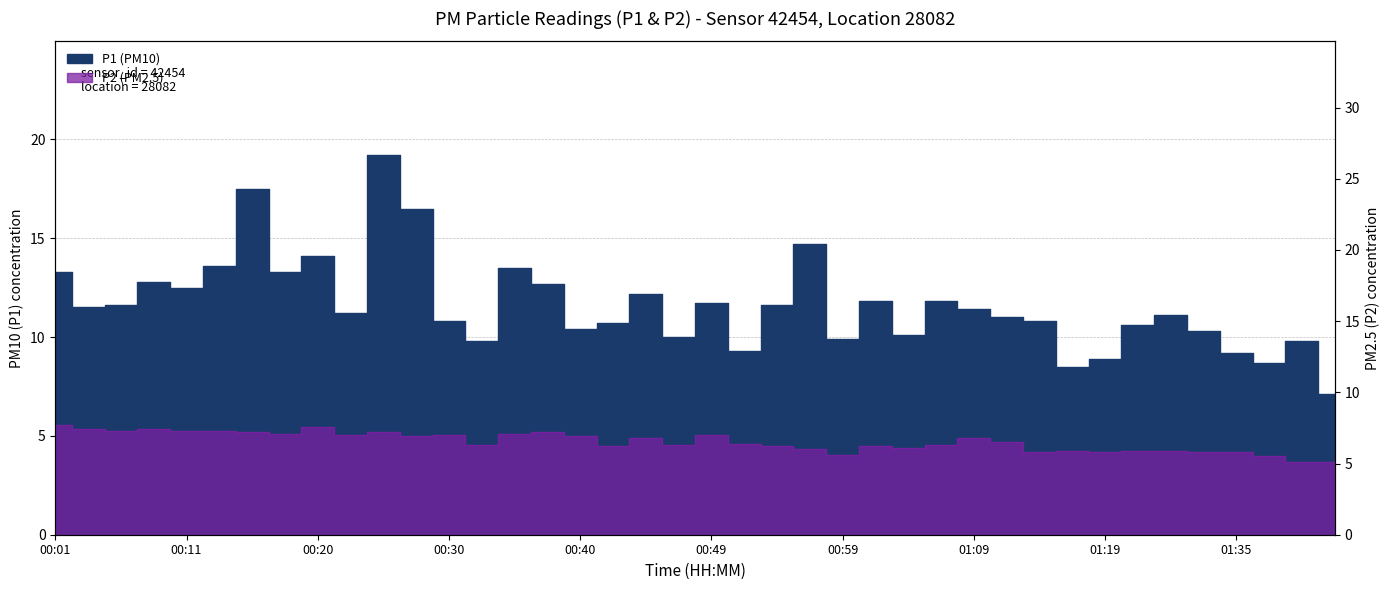

What is the total value across all series at 00:11?

19.8